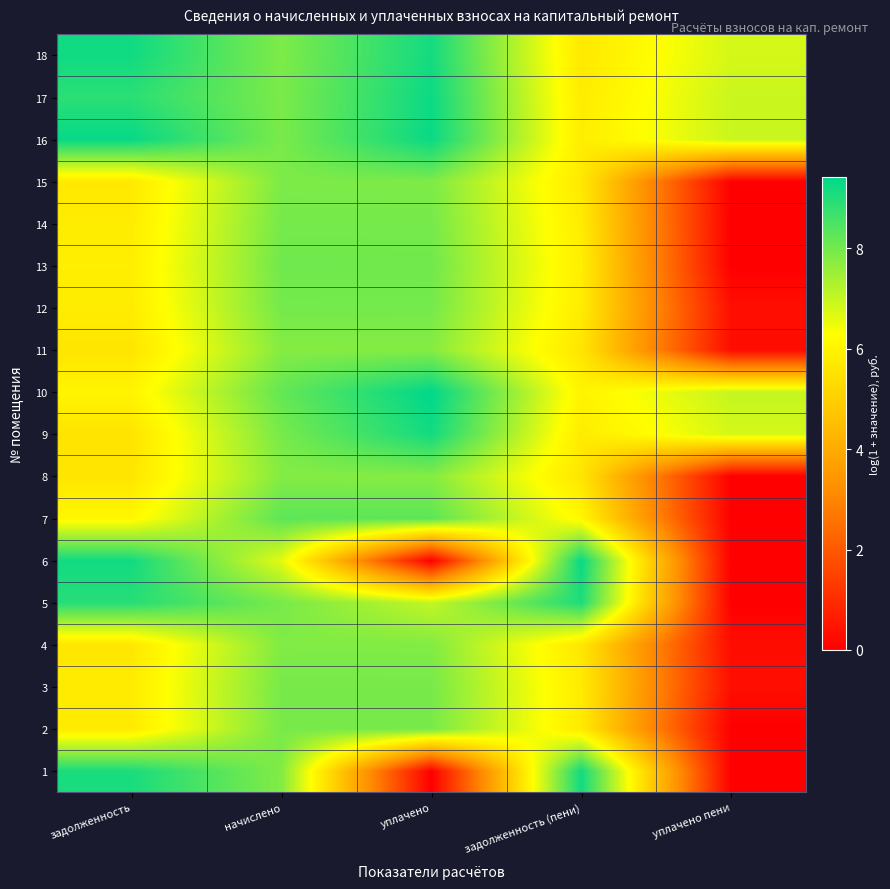

Reading left to right, extract all data points from this chart.

1: задолженность=9.1	начислено=7.8	уплачено=0.0	задолженность (пени)=9.2	уплачено пени=0.0
2: задолженность=5.7	начислено=7.9	уплачено=7.9	задолженность (пени)=5.7	уплачено пени=0.0
3: задолженность=5.8	начислено=8.0	уплачено=8.0	задолженность (пени)=5.8	уплачено пени=0.3
4: задолженность=5.6	начислено=7.8	уплачено=7.8	задолженность (пени)=5.6	уплачено пени=0.3
5: задолженность=9.0	начислено=7.9	уплачено=7.0	задолженность (пени)=9.1	уплачено пени=0.0
6: задолженность=9.2	начислено=6.6	уплачено=0.0	задолженность (пени)=9.3	уплачено пени=0.0
7: задолженность=6.1	начислено=8.3	уплачено=8.3	задолженность (пени)=6.1	уплачено пени=0.0
8: задолженность=5.6	начислено=7.8	уплачено=7.8	задолженность (пени)=5.6	уплачено пени=0.0
9: задолженность=5.6	начислено=7.9	уплачено=9.2	задолженность (пени)=5.8	уплачено пени=6.8
10: задолженность=6.0	начислено=8.2	уплачено=9.4	задолженность (пени)=6.0	уплачено пени=7.0
11: задолженность=5.6	начислено=7.8	уплачено=7.8	задолженность (пени)=5.6	уплачено пени=0.3
12: задолженность=5.8	начислено=8.0	уплачено=8.0	задолженность (пени)=5.8	уплачено пени=0.3
13: задолженность=5.8	начислено=8.0	уплачено=8.0	задолженность (пени)=5.8	уплачено пени=0.0
14: задолженность=5.8	начислено=8.0	уплачено=8.0	задолженность (пени)=5.8	уплачено пени=0.0
15: задолженность=5.7	начислено=7.9	уплачено=7.9	задолженность (пени)=5.7	уплачено пени=0.0
16: задолженность=9.3	начислено=7.9	уплачено=9.3	задолженность (пени)=5.8	уплачено пени=6.9
17: задолженность=8.9	начислено=7.9	уплачено=9.3	задолженность (пени)=5.8	уплачено пени=6.9
18: задолженность=9.2	начислено=7.9	уплачено=9.2	задолженность (пени)=5.7	уплачено пени=6.8